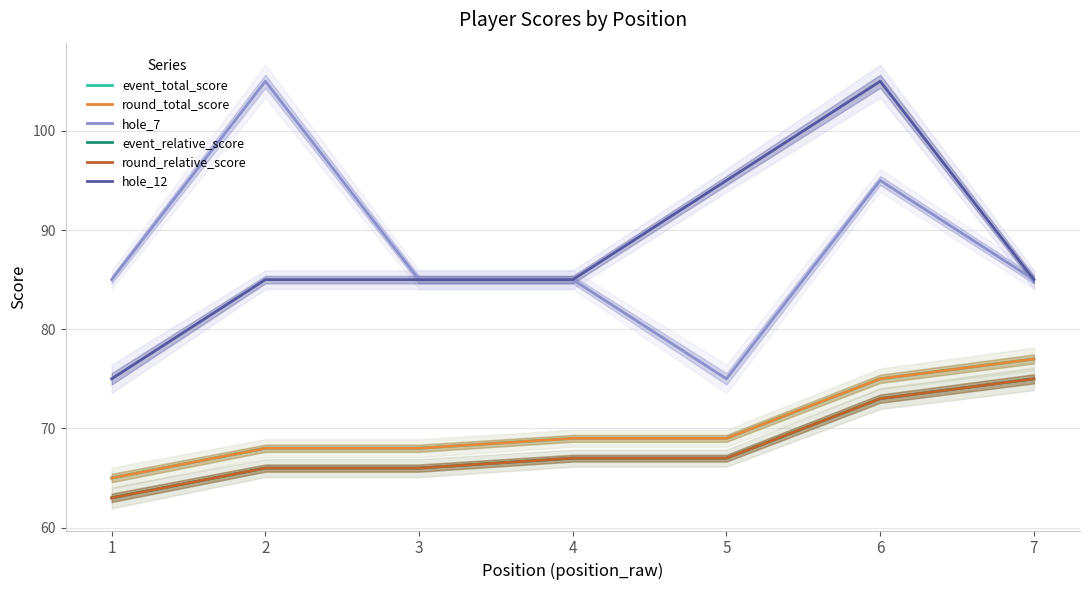

Reading right to left, what are all the values shown in this chart?

event_total_score: 7=77	6=75	5=69	4=69	3=68	2=68	1=65
round_total_score: 7=77	6=75	5=69	4=69	3=68	2=68	1=65
hole_7: 7=85	6=95	5=75	4=85	3=85	2=105	1=85
event_relative_score: 7=75	6=73	5=67	4=67	3=66	2=66	1=63
round_relative_score: 7=75	6=73	5=67	4=67	3=66	2=66	1=63
hole_12: 7=85	6=105	5=95	4=85	3=85	2=85	1=75